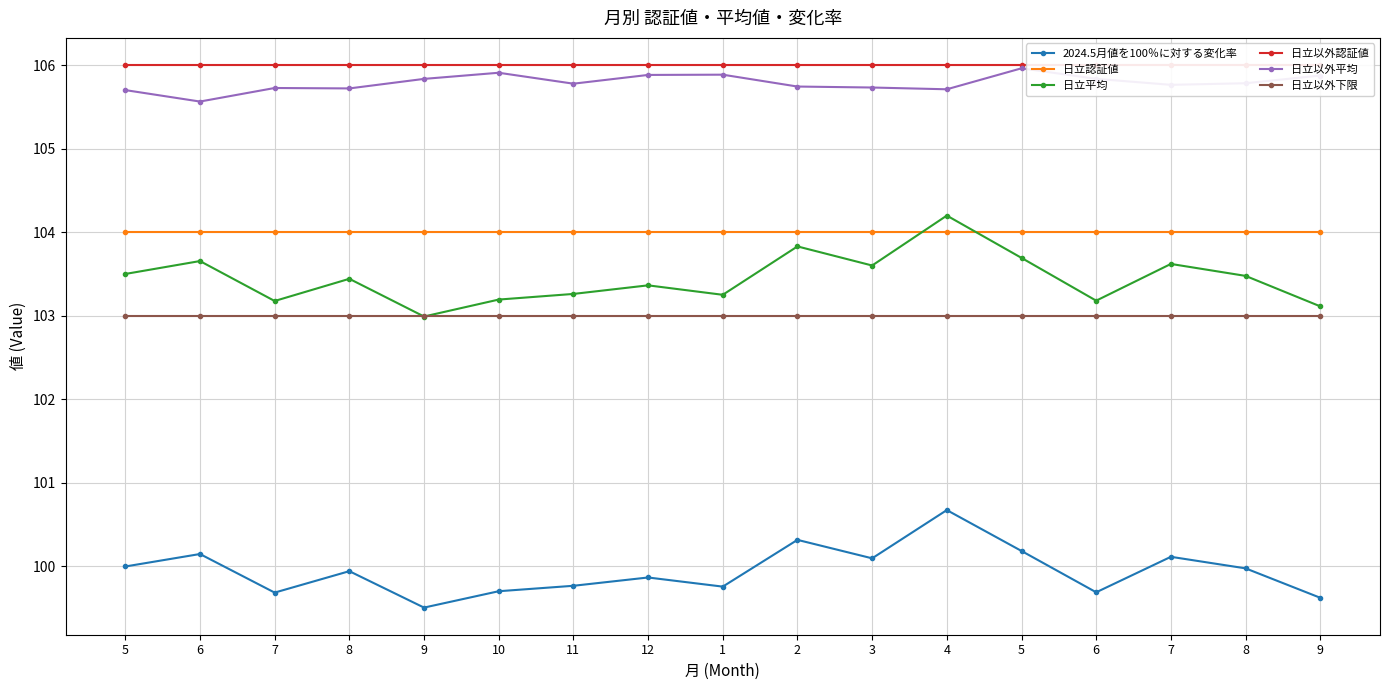

What is the difference between the maximum and minimum values in the 2024.5月値を100％に対する変化率 series?

1.2